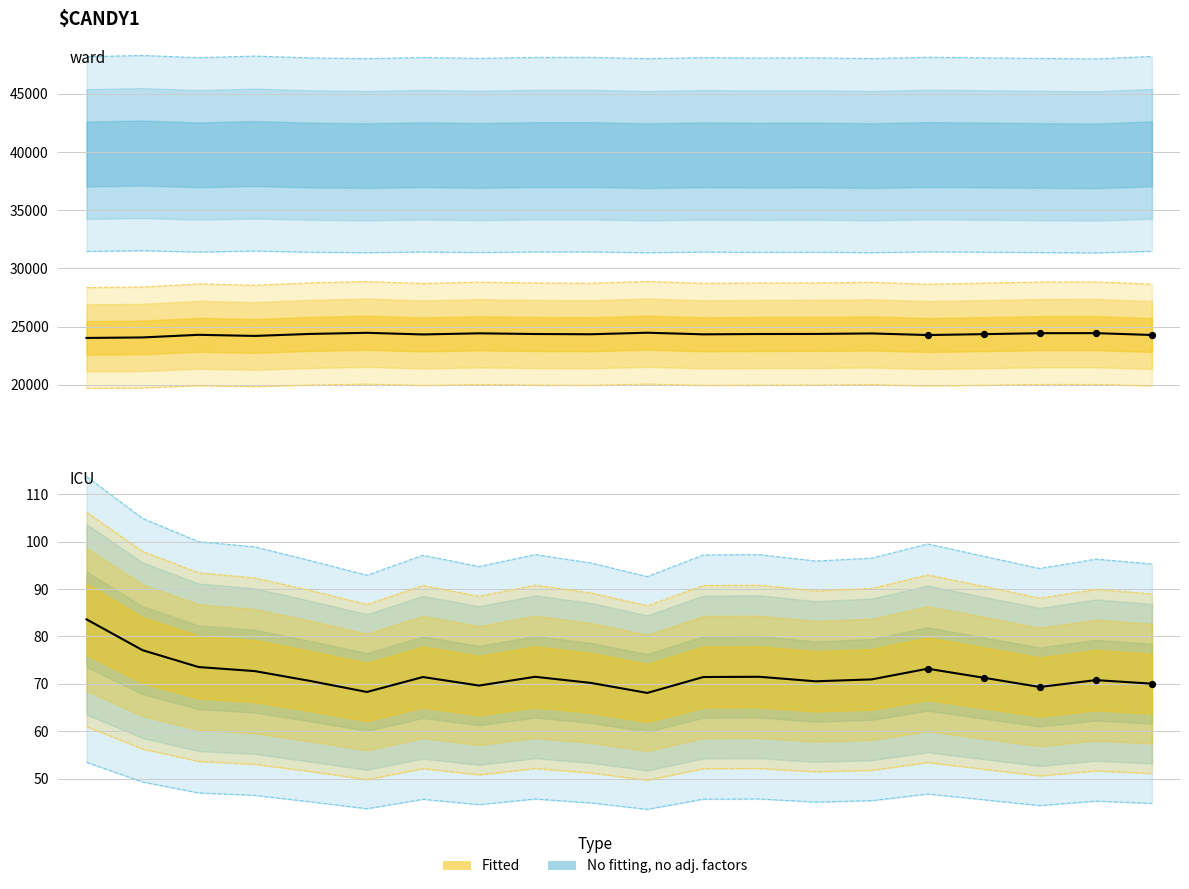

At how many categories does at least one series exceed 10928?

20